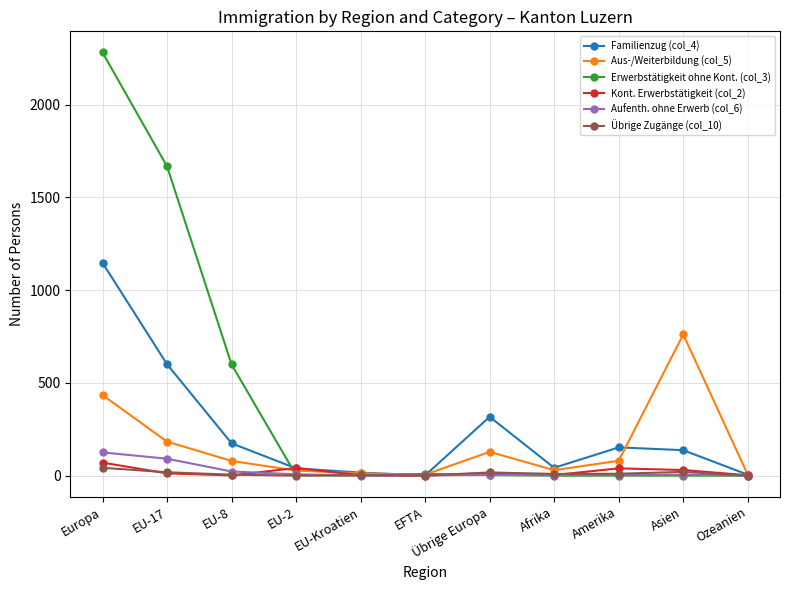

What are all the series names shown in the legend?

Familienzug (col_4), Aus-/Weiterbildung (col_5), Erwerbstätigkeit ohne Kont. (col_3), Kont. Erwerbstätigkeit (col_2), Aufenth. ohne Erwerb (col_6), Übrige Zugänge (col_10)